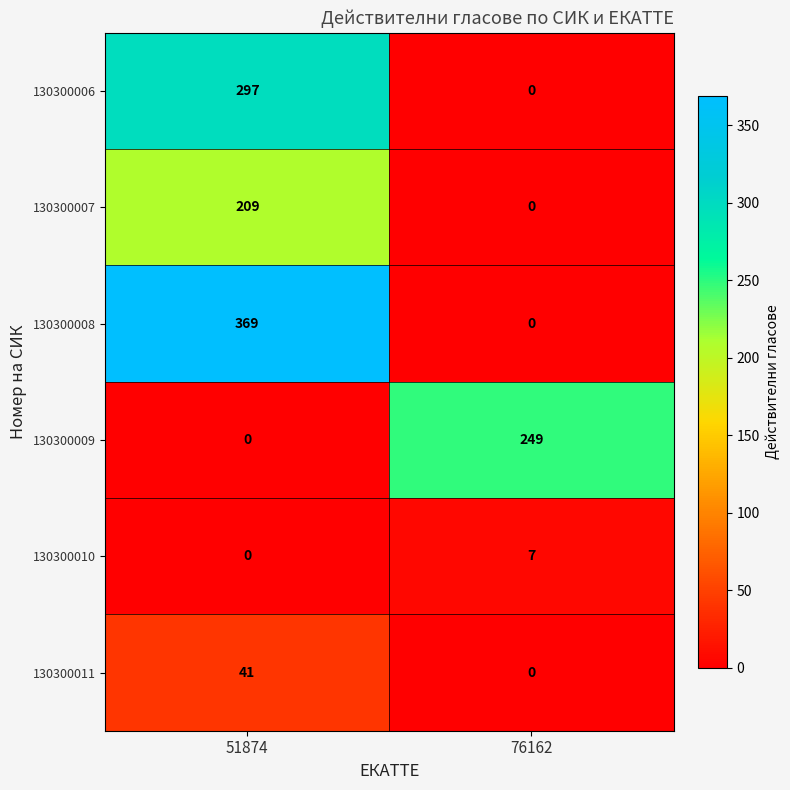

List the series in order of their peak value, lowest first.

130300010, 130300011, 130300007, 130300009, 130300006, 130300008